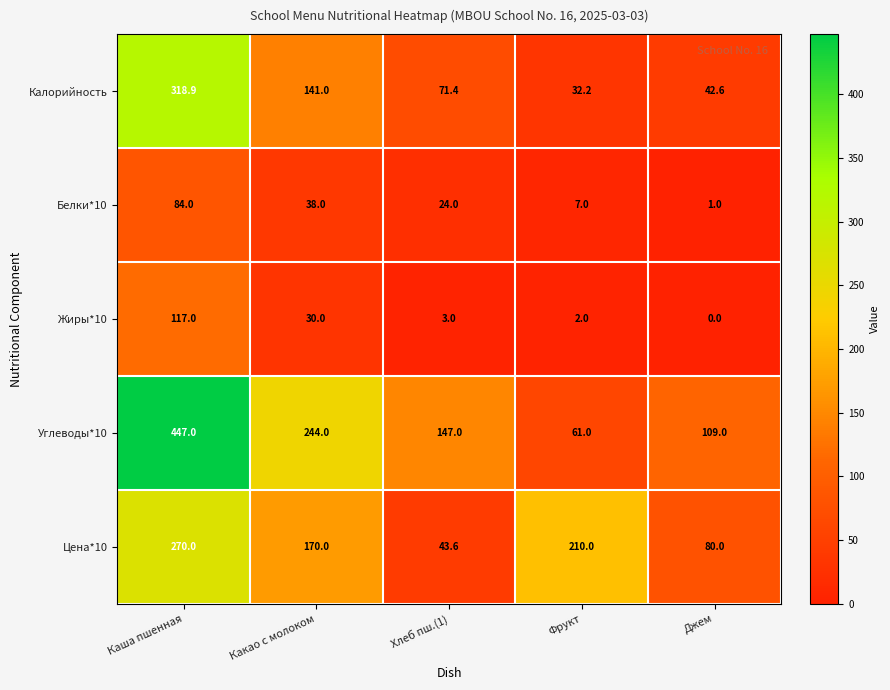

How many data points does each series have?

5